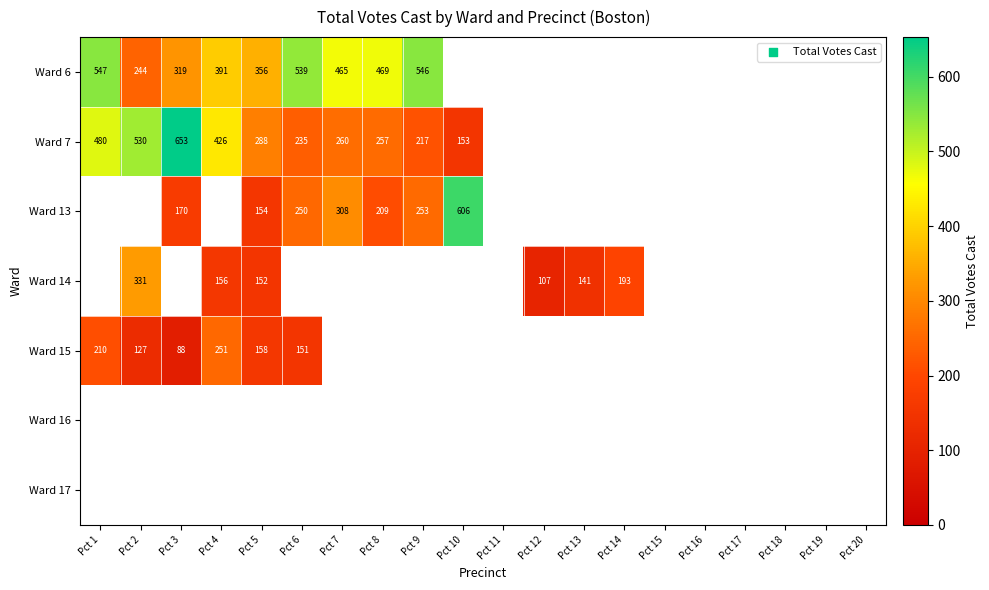

True or false: Ward 14 has a value of 193 at Pct 14.

True